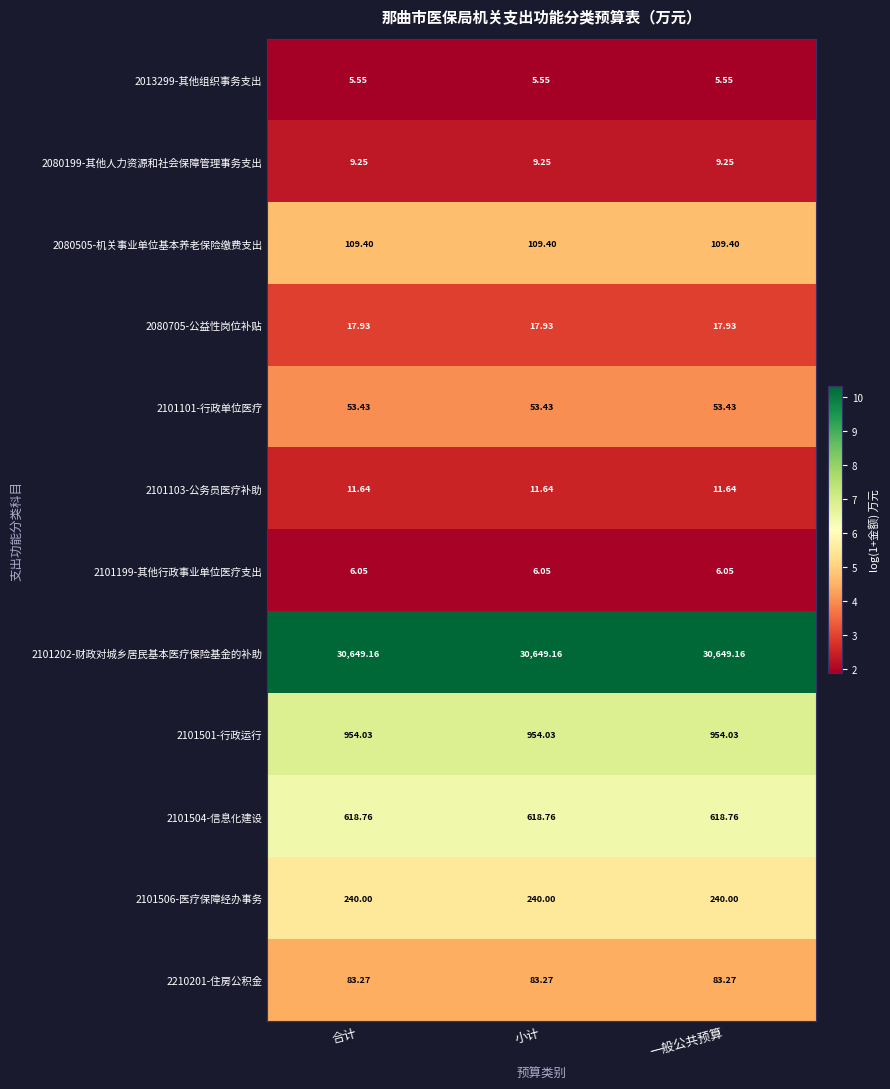

How many distinct data groups are displayed?

12